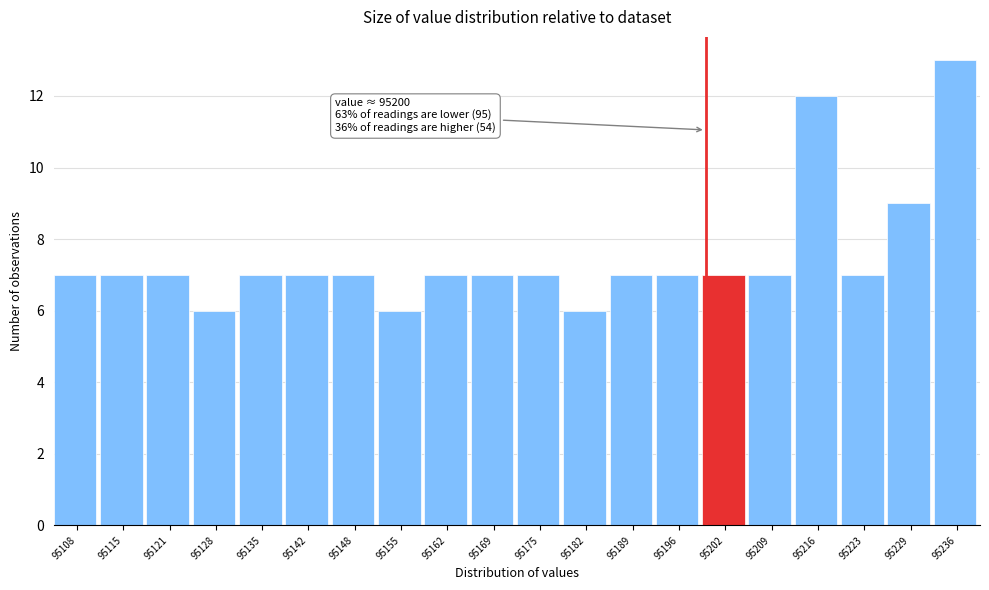

Over which range of the x-axis is the bar tallest?

95233 to 95240